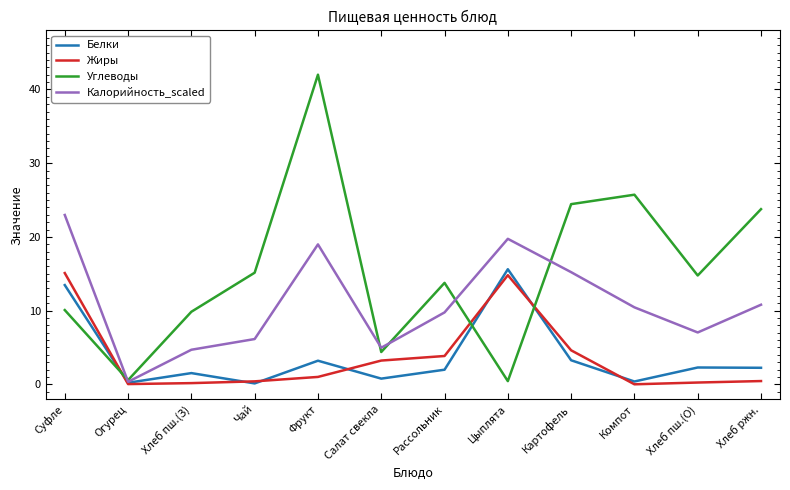

Is it true that Углеводы equals 9.2 at Хлеб пш.(О)?

False